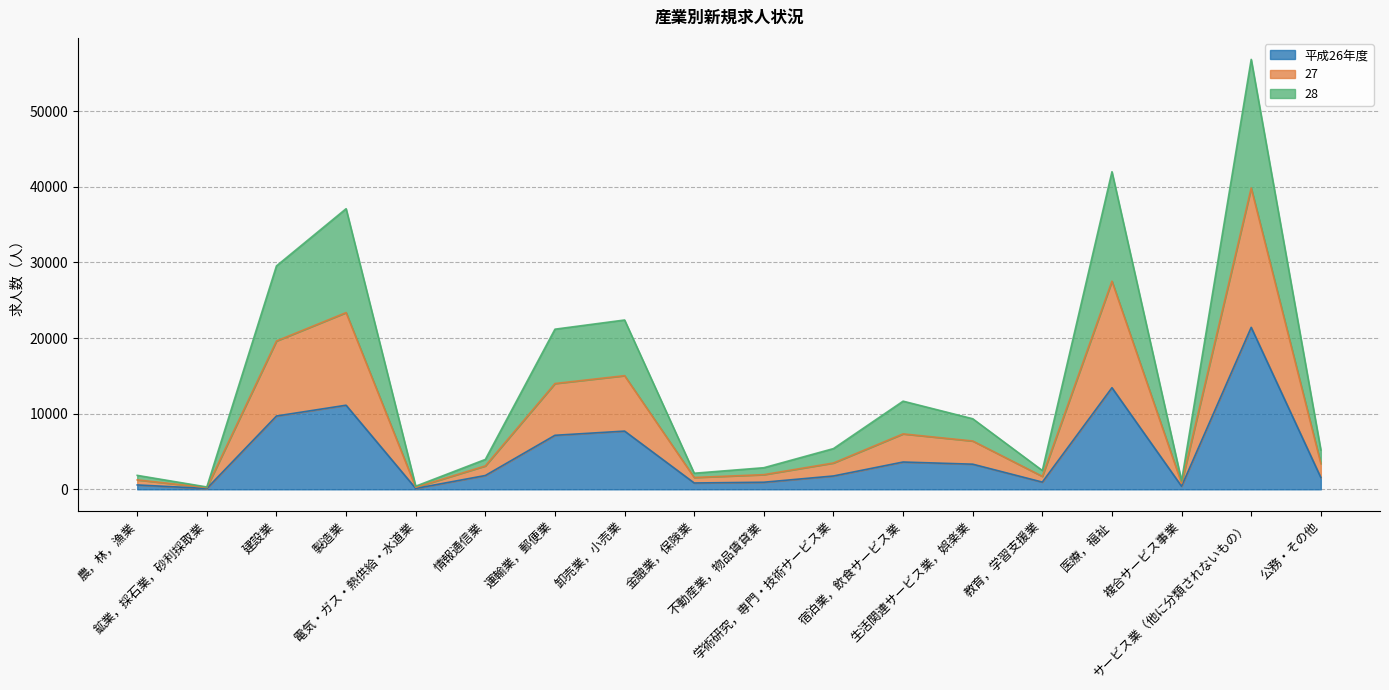

Is the value of 28 at 不動産業，物品賃貸業 greater than the value of 27 at 生活関連サービス業，娯楽業?

No